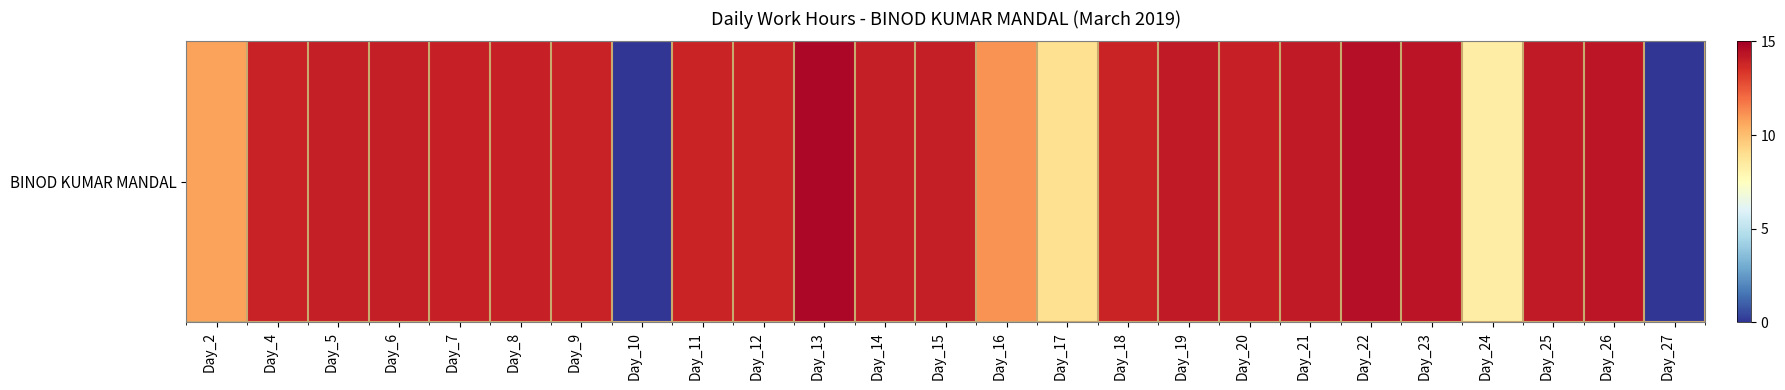

List the labels in order of value, smallest first.

Day_10, Day_27, Day_24, Day_17, Day_2, Day_16, Day_11, Day_12, Day_18, Day_4, Day_9, Day_8, Day_7, Day_20, Day_5, Day_6, Day_14, Day_15, Day_19, Day_21, Day_25, Day_26, Day_23, Day_22, Day_13